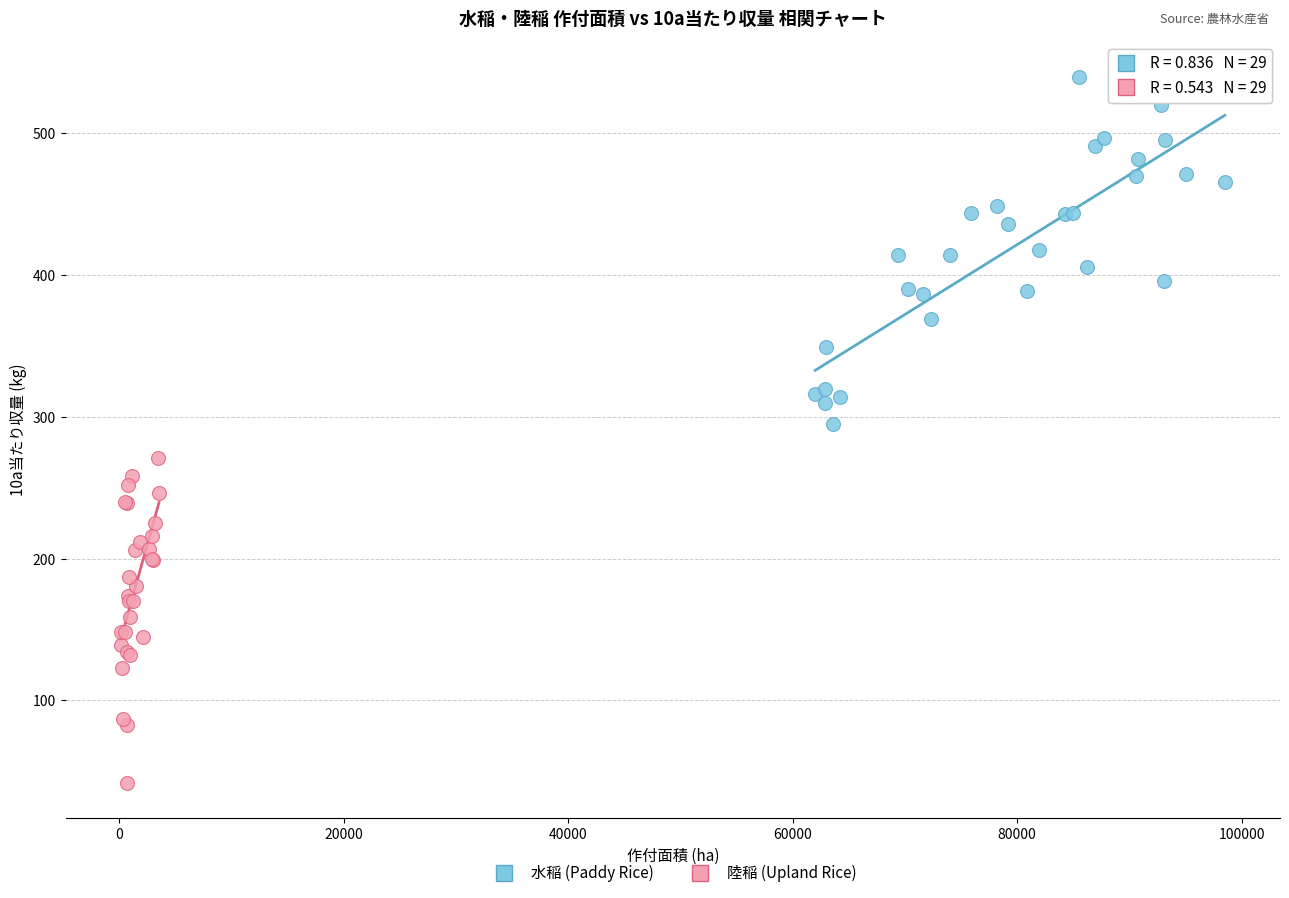

Which series contains the highest Y value?

水稲 (Paddy Rice)